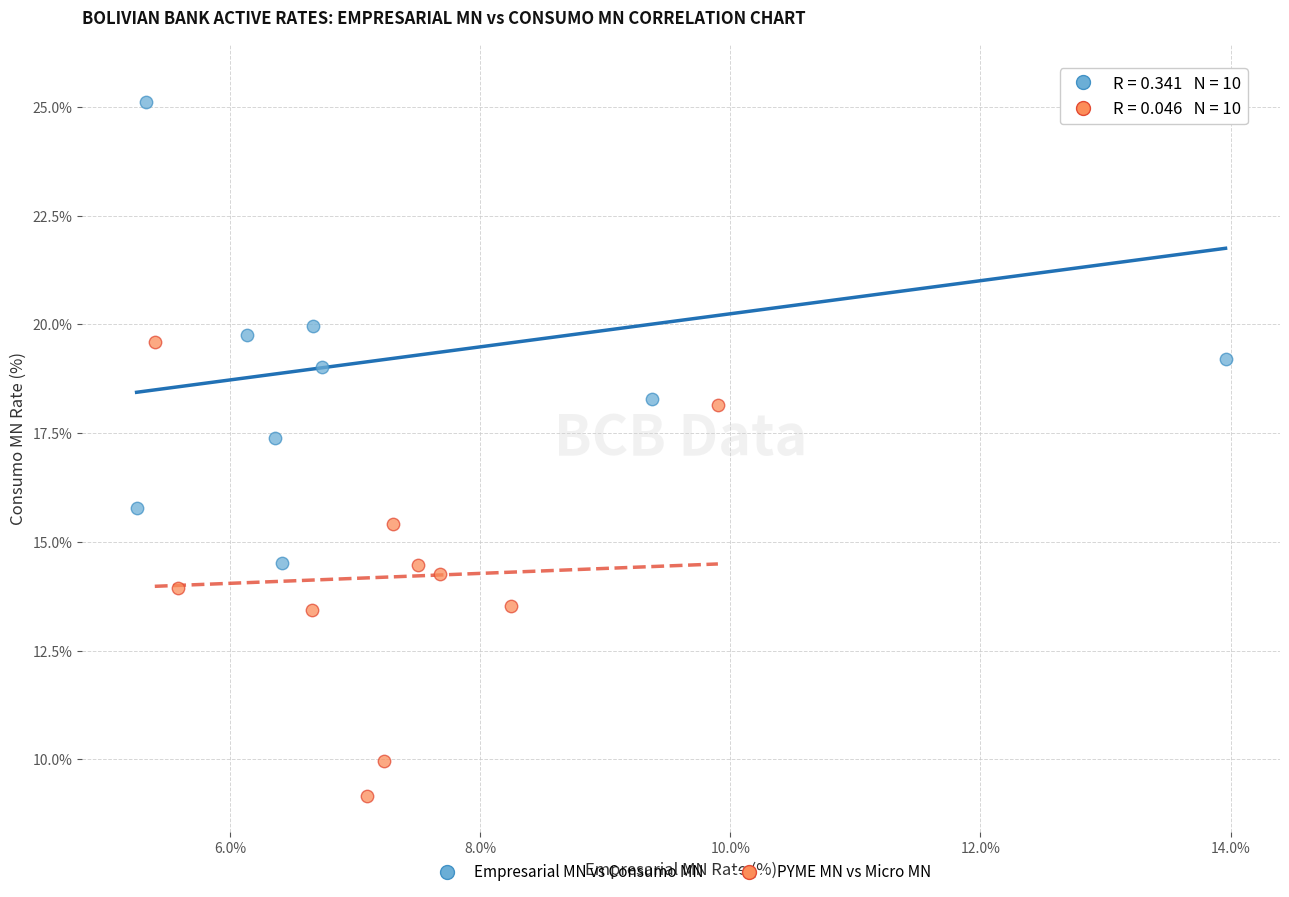

Which series contains the highest Y value?

Empresarial MN vs Consumo MN